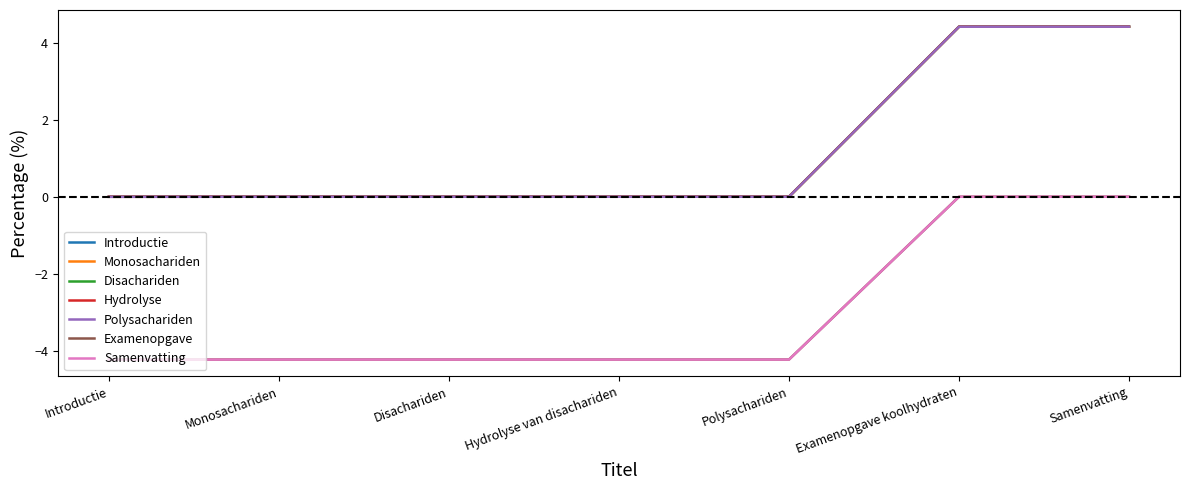

What is the greatest value displayed?

4.4